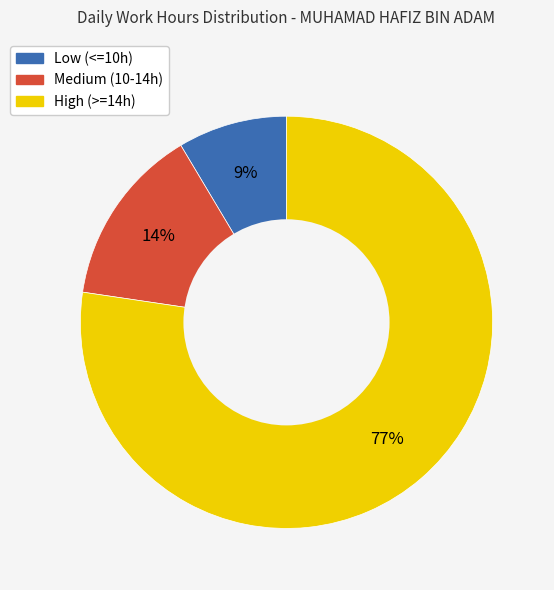

To the nearest percent, what is the average slice percentage?

33%